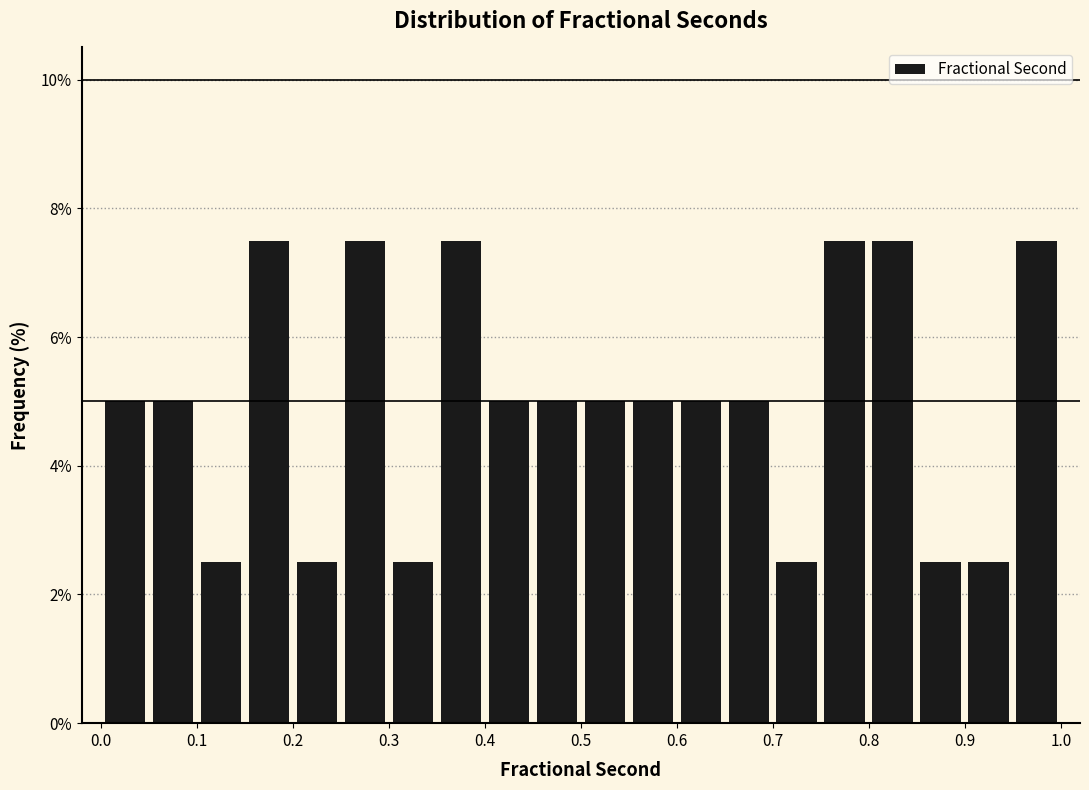

How tall is the bar that spans 0.35 to 0.40 on the x-axis? The values are not printed on the chart, so give them approximately, as read against the axis.

7.6